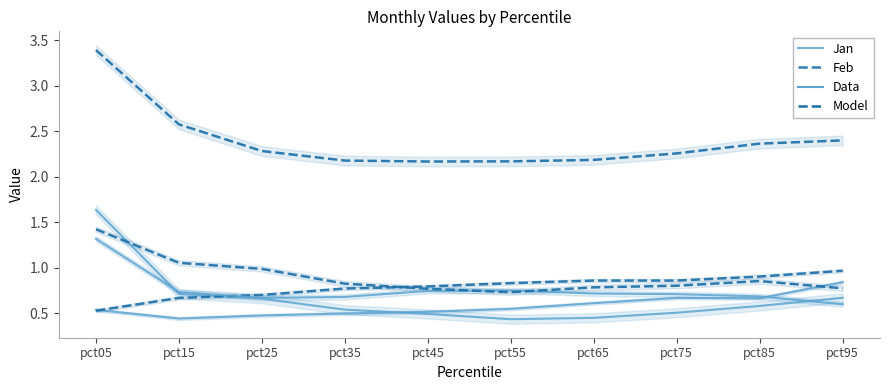

Reading right to left, transcribe all the data shown in this chart.

Jan: pct95=0.7	pct85=0.6	pct75=0.5	pct65=0.4	pct55=0.4	pct45=0.5	pct35=0.5	pct25=0.7	pct15=0.7	pct05=1.6
Feb: pct95=2.4	pct85=2.4	pct75=2.3	pct65=2.2	pct55=2.2	pct45=2.2	pct35=2.2	pct25=2.3	pct15=2.6	pct05=3.4